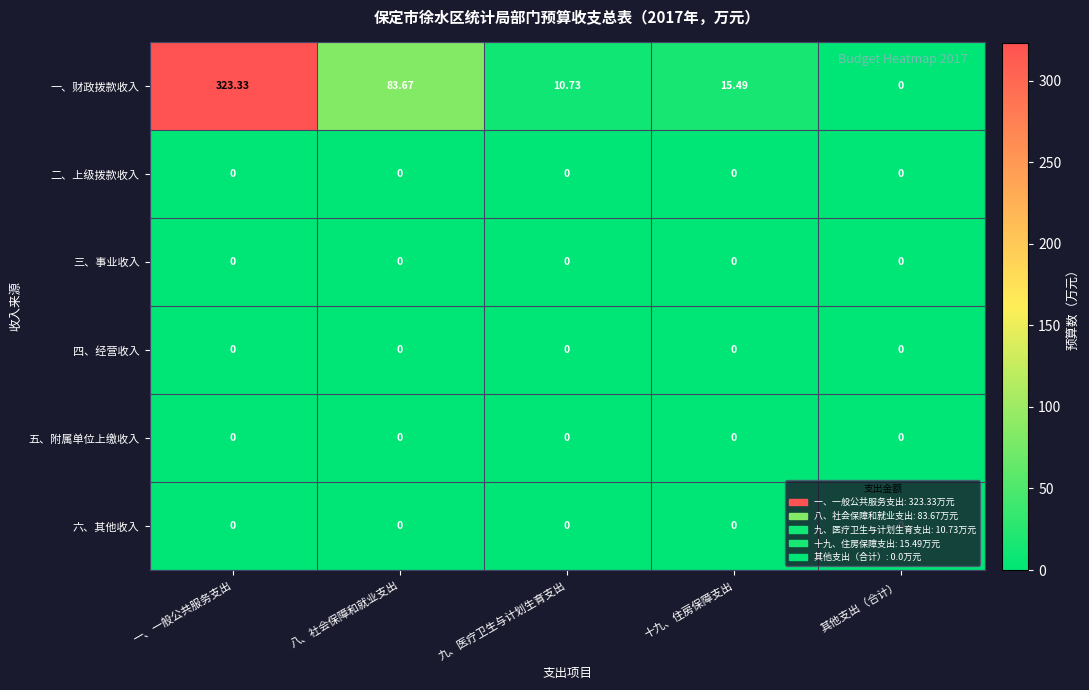

Between 一、一般公共服务支出 and 九、医疗卫生与计划生育支出, which series saw the biggest shift?

一、财政拨款收入